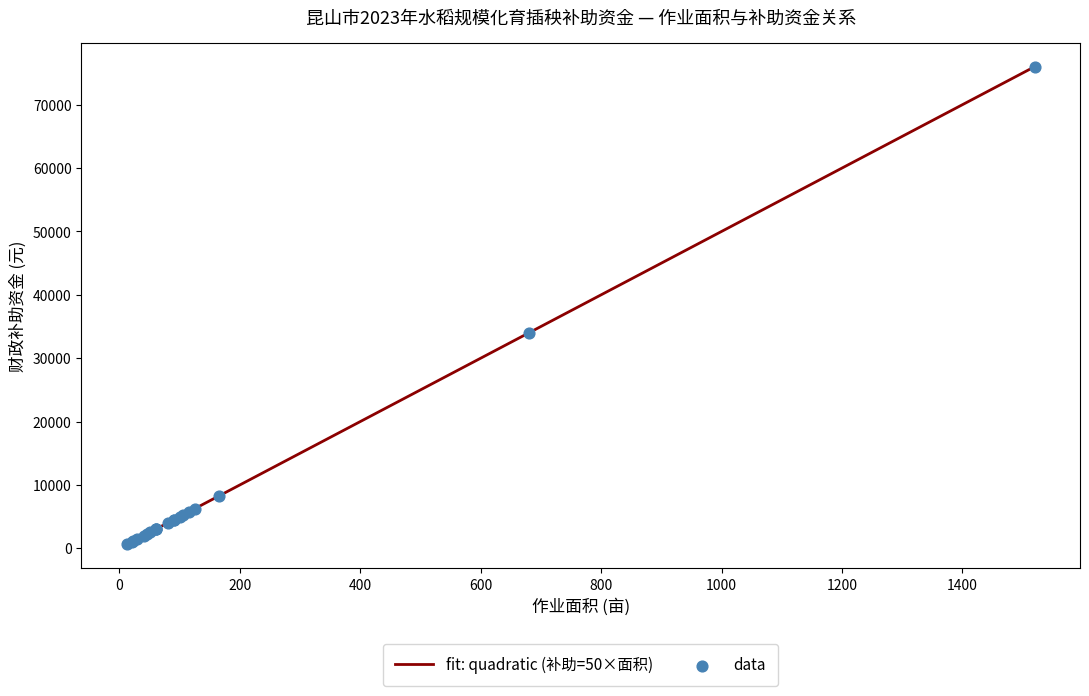

Which series has the widest spread of Y values?

财政补助资金